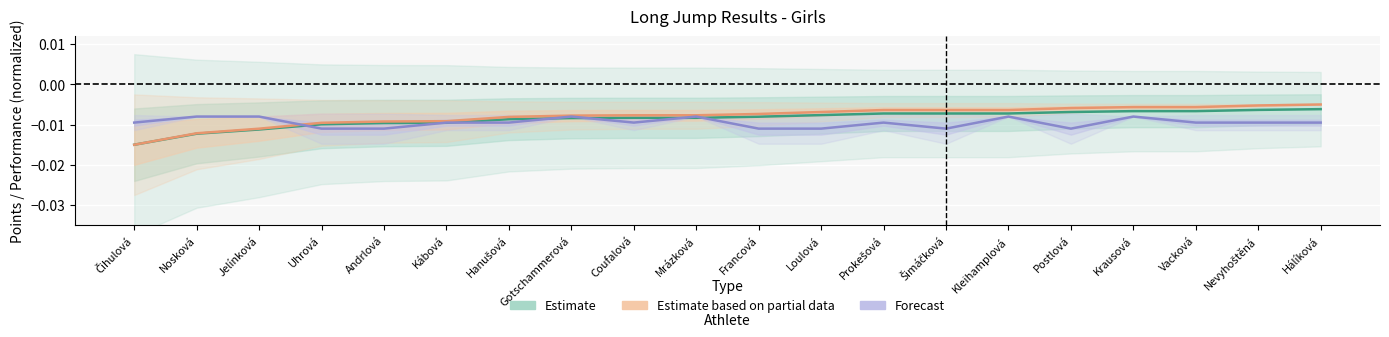

True or false: Body has a value of -0.0 at Nevyhoštěná.

True